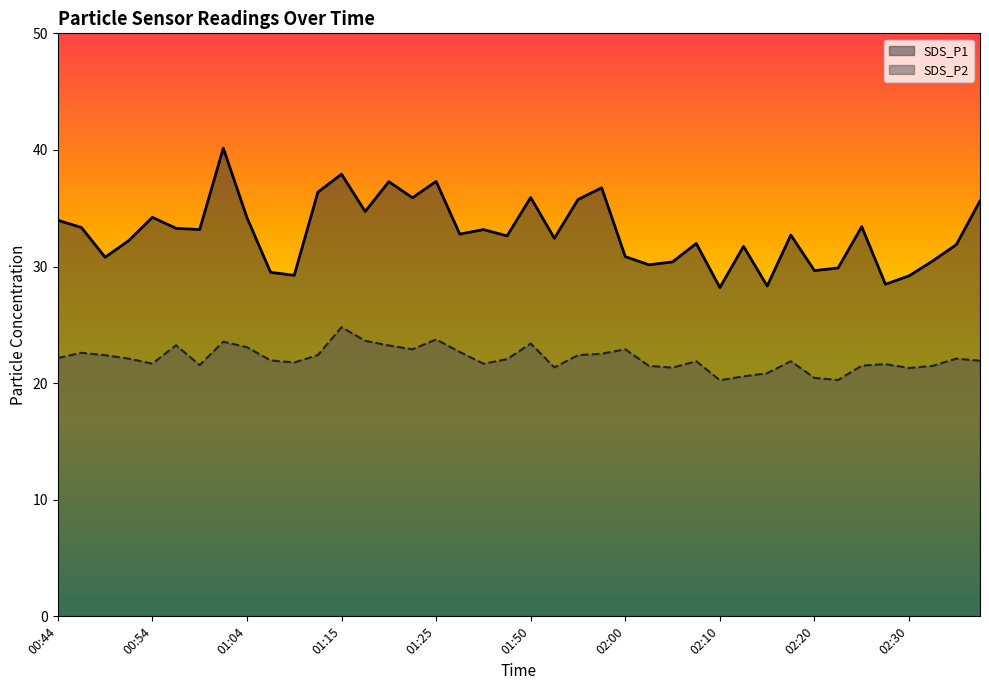

What is the approximate value of SDS_P1 at 00:59?

33.2